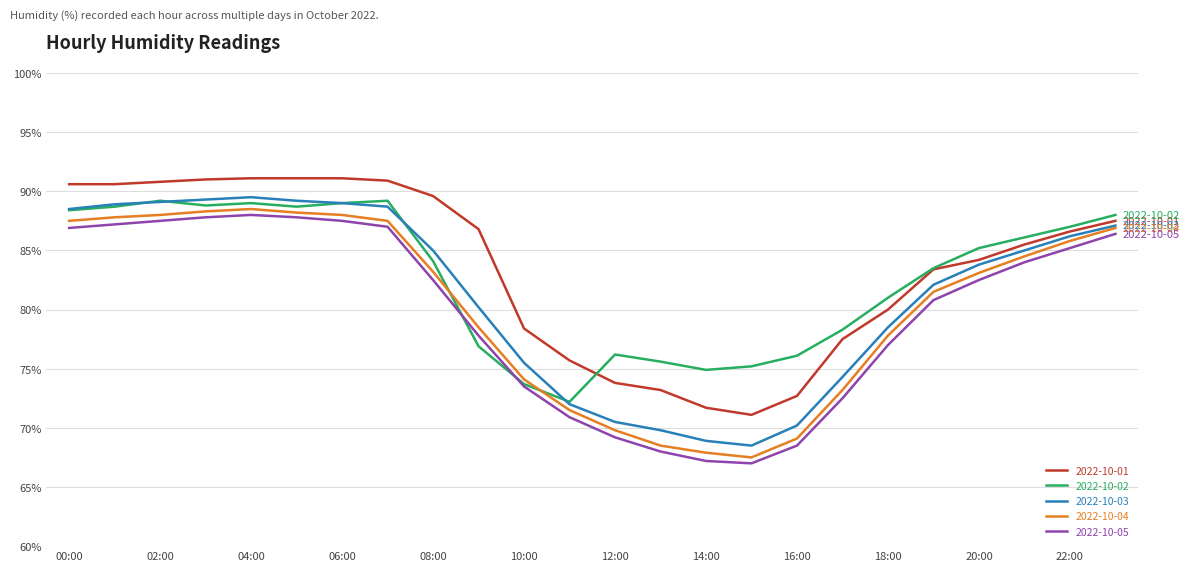

List the series in order of their overall mean, highest first.

2022-10-01, 2022-10-02, 2022-10-03, 2022-10-04, 2022-10-05